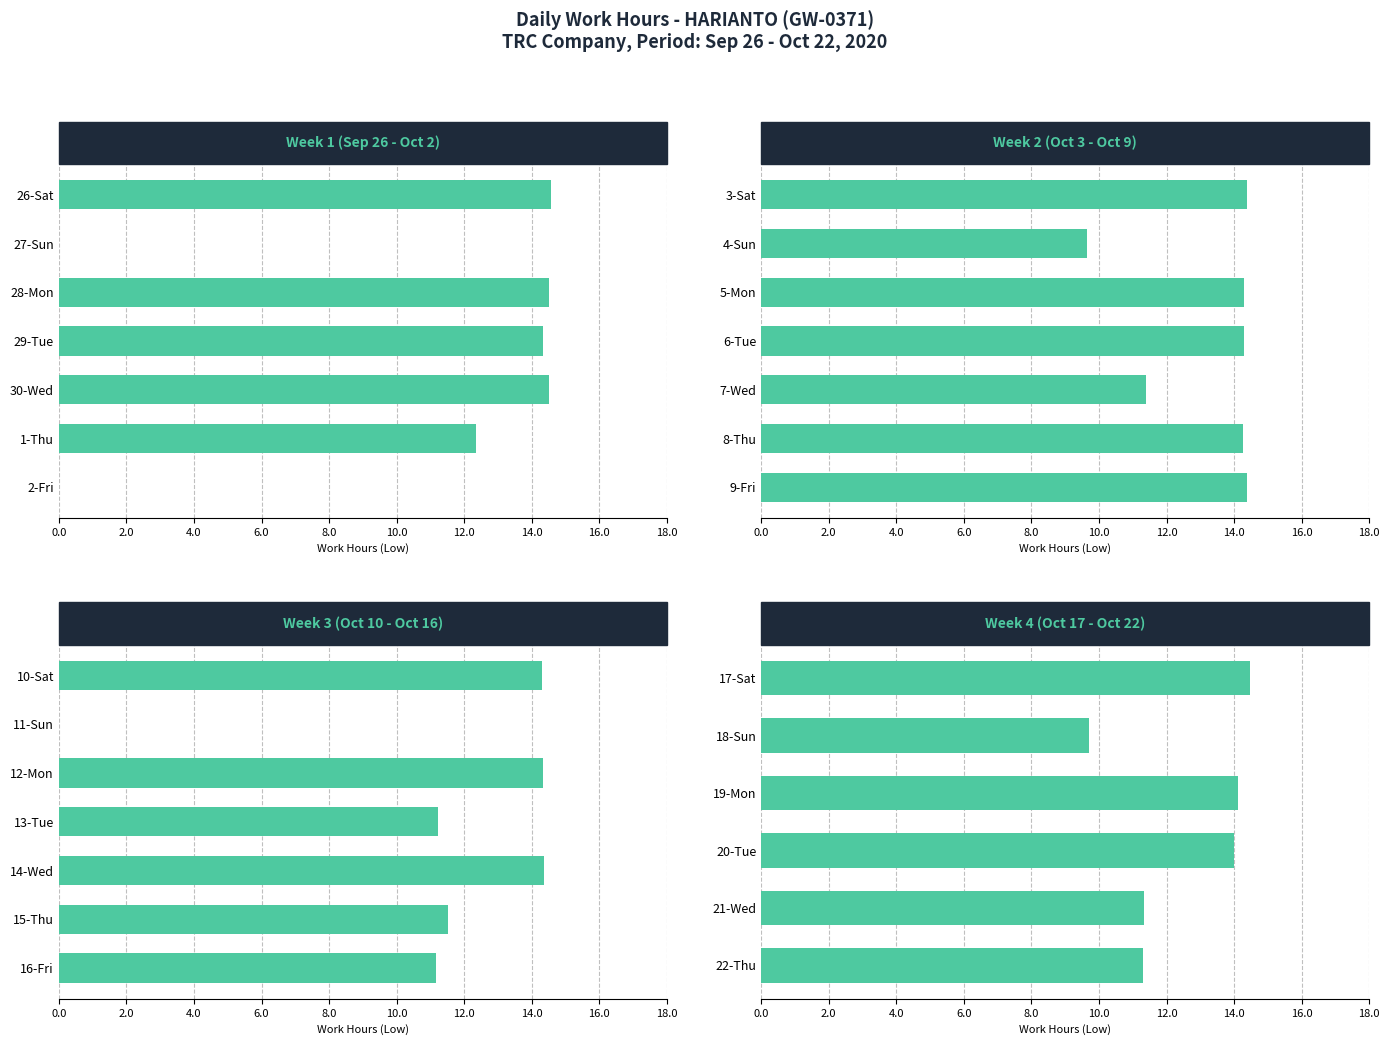

Where does the data first go above 14?

26-Sat